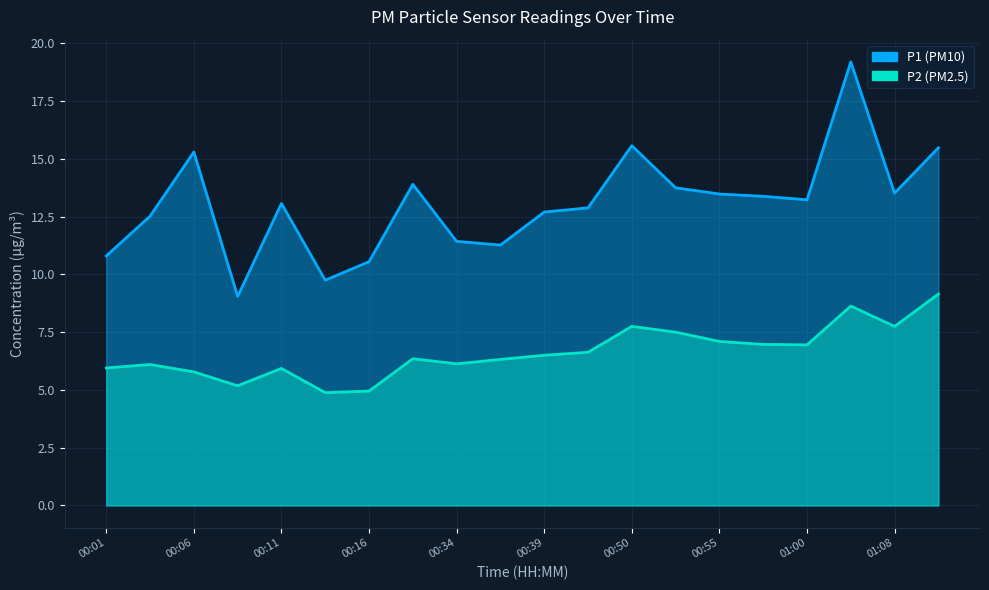

Which series changed the most between 00:03 and 01:02?

P1